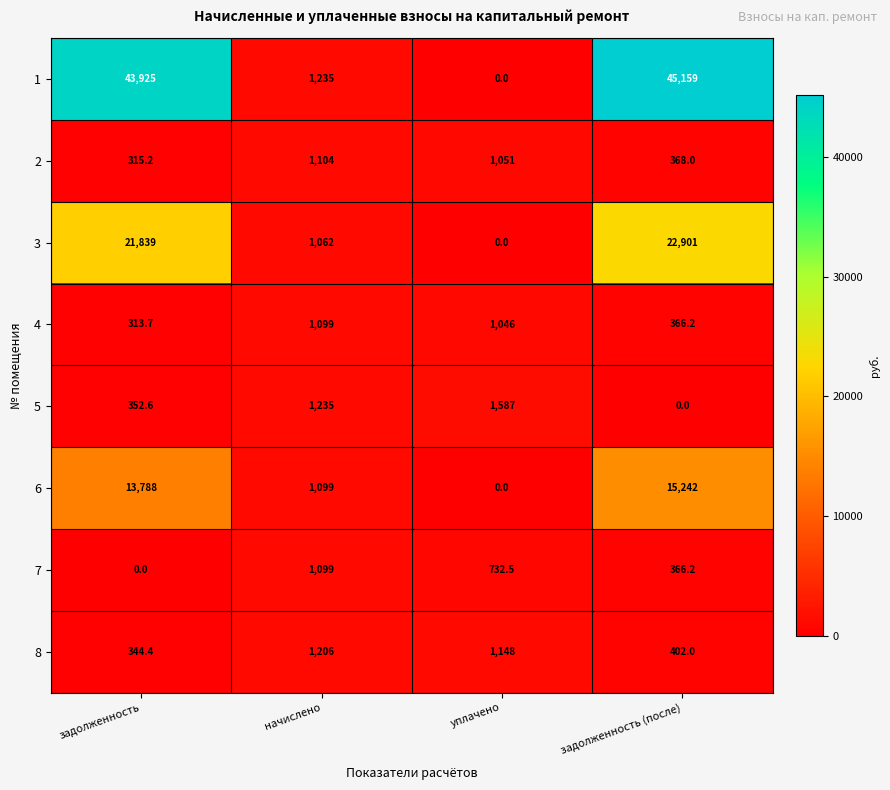

At which category does the chart reach its peak across all series?

задолженность (после)